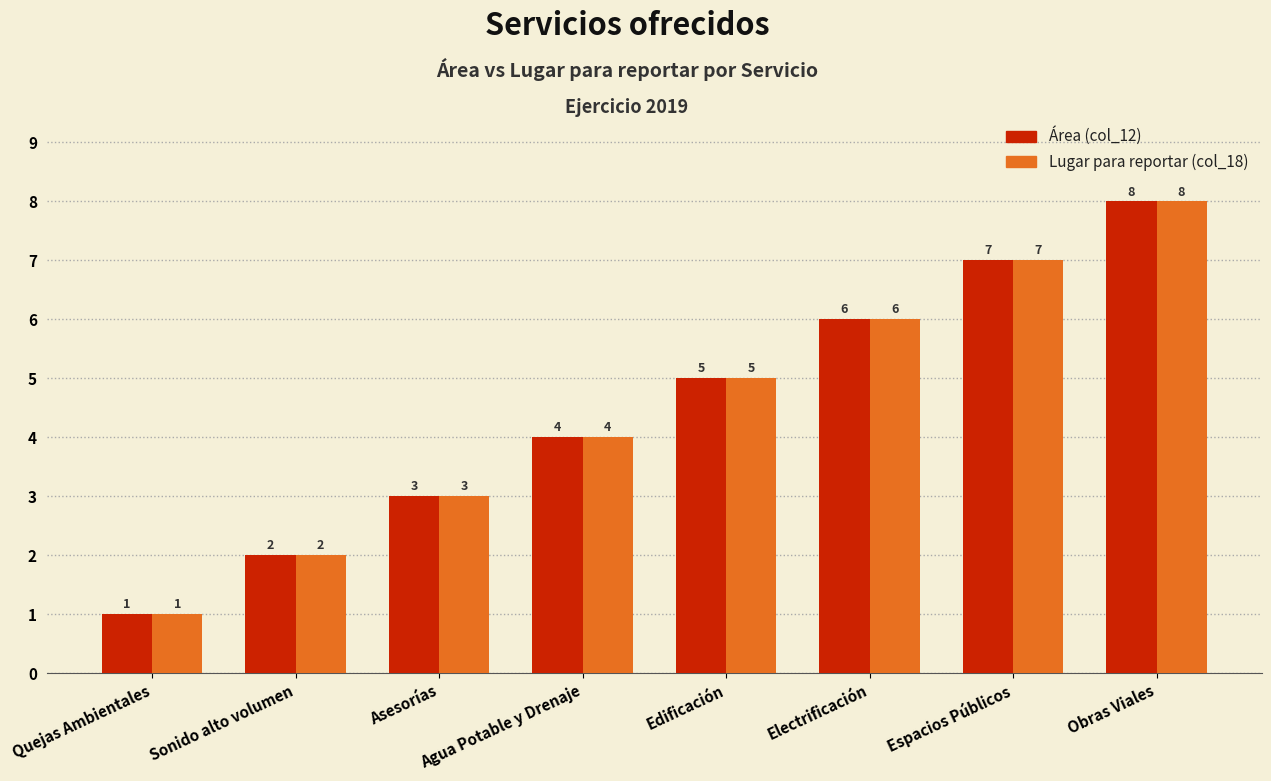

What are all the series names shown in the legend?

Área (col_12), Lugar para reportar (col_18)